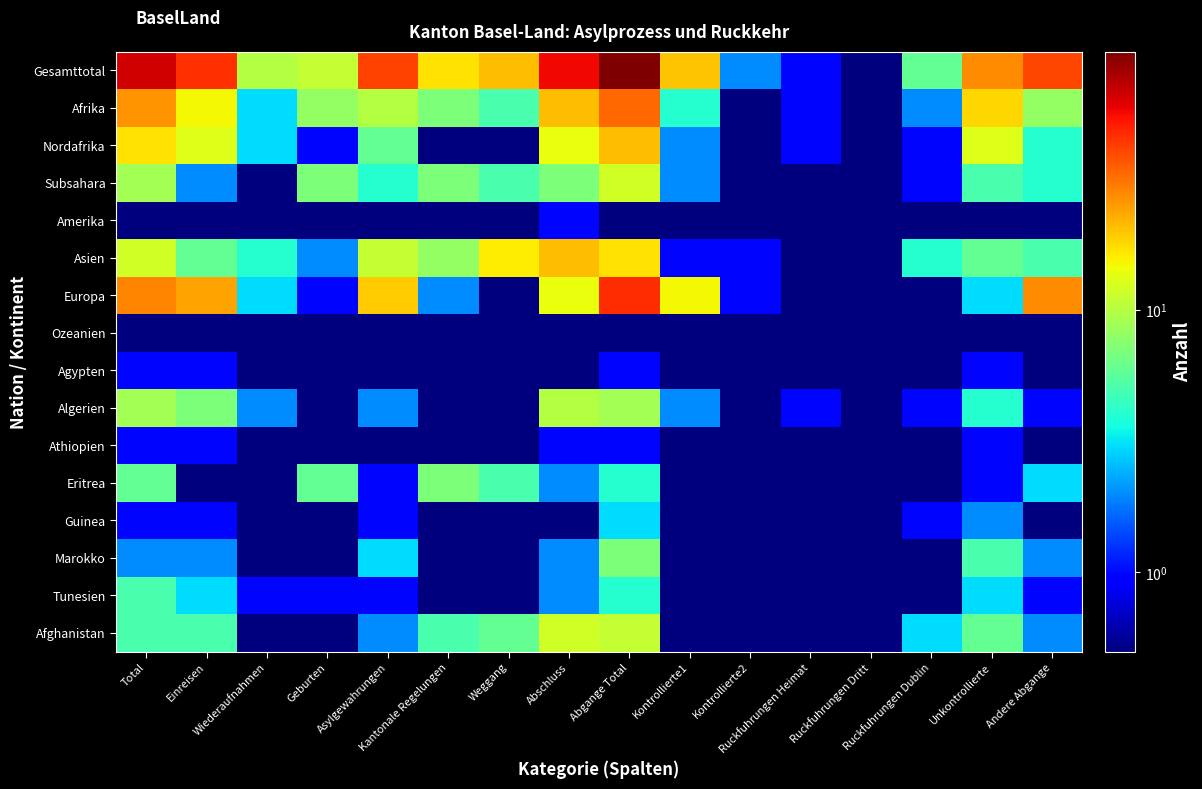

How many distinct data groups are displayed?

16